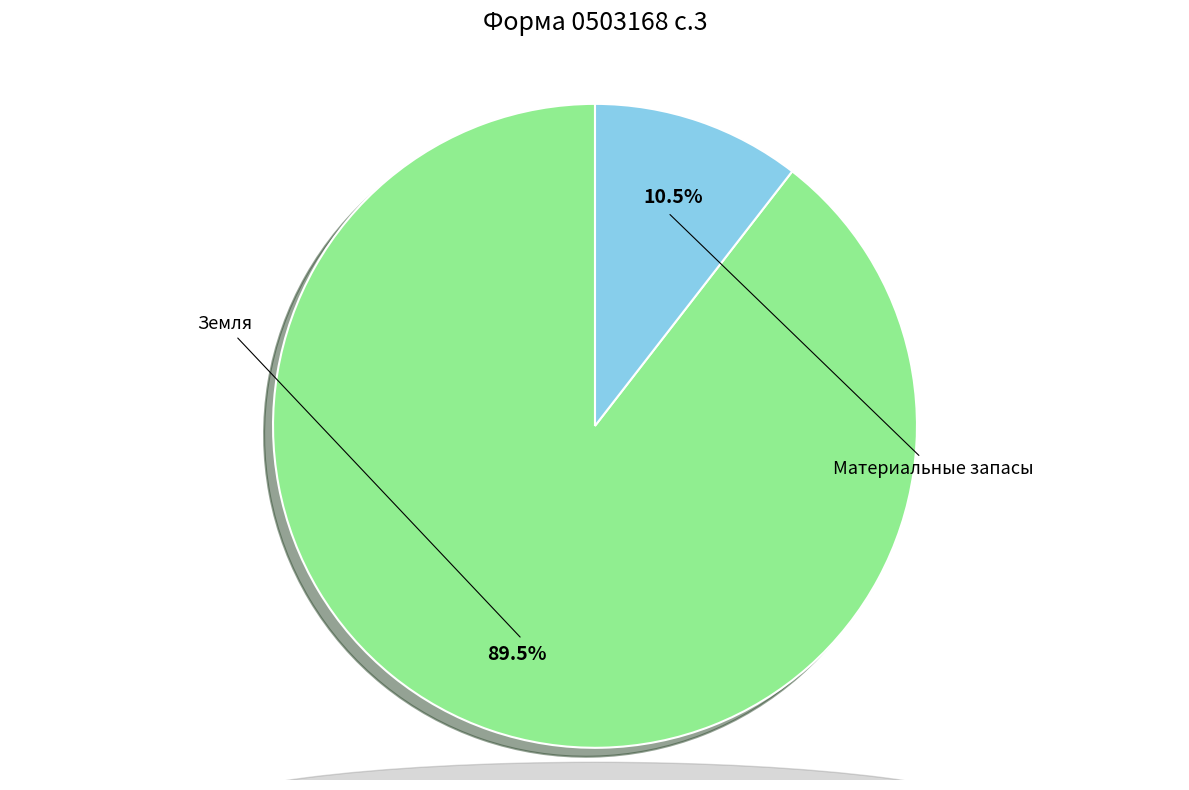

The Земля slice represents 90% of the pie. True or false?

True